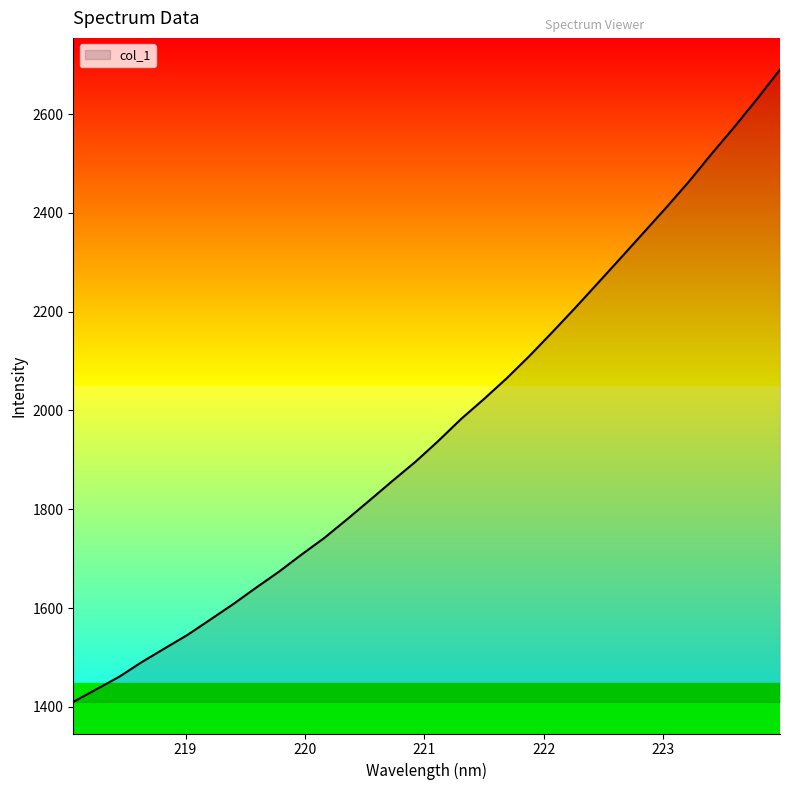

What is the average value?

1964.4